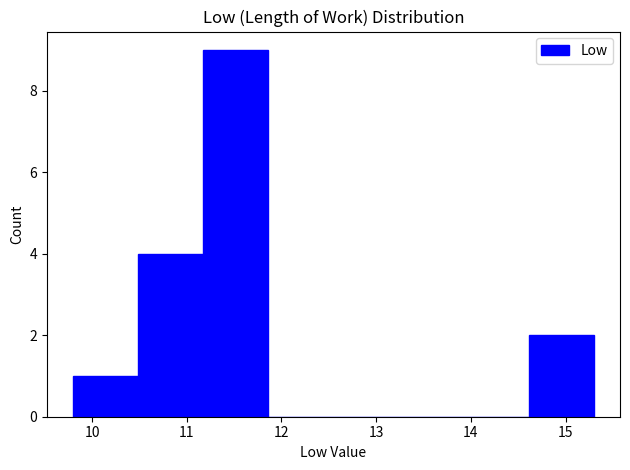

Reading left to right, transcribe this chart: for each bar, give the range it covers on the x-axis and its height. Neither the bar edges nor the heights are printed on the chart, so give them approximately, as read against the axes.

9.8 to 10.5: 1
10.5 to 11.2: 4
11.2 to 11.9: 9
11.9 to 12.6: 0
12.6 to 13.2: 0
13.2 to 13.9: 0
13.9 to 14.6: 0
14.6 to 15.3: 2